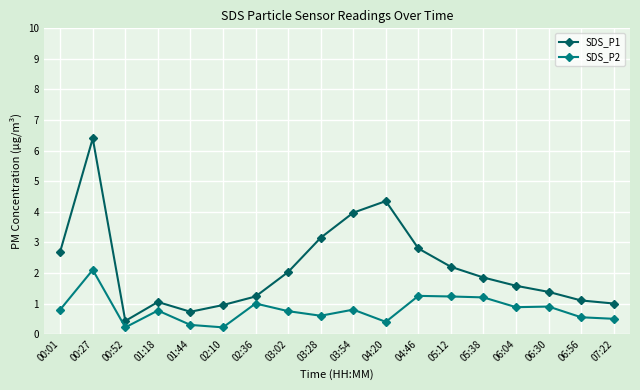

The value of SDS_P1 at 01:44 is 0.4. True or false?

False